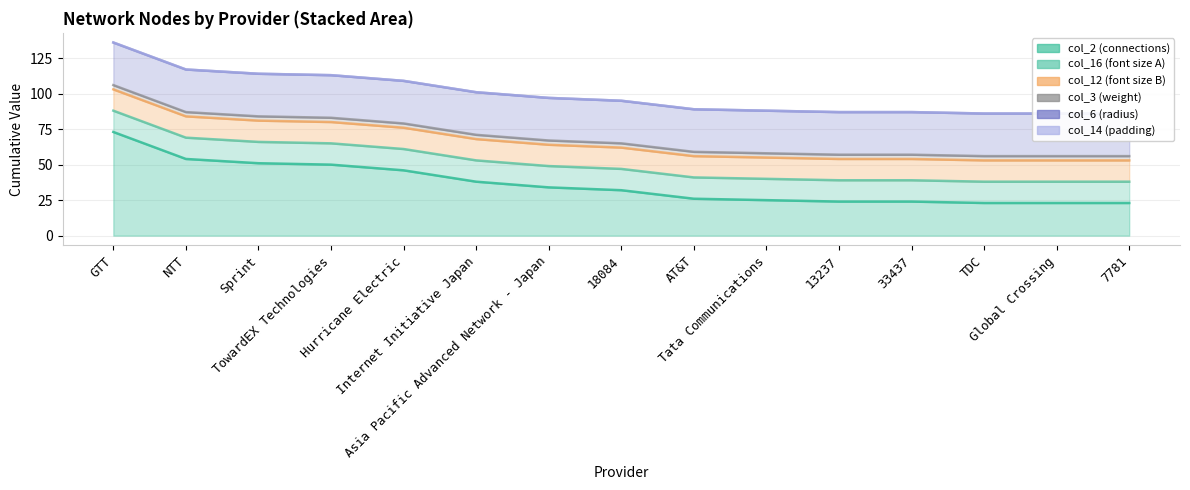

Rank the series by their maximum value, from highest to lowest.

col_2, col_6, col_16, col_12, col_3, col_14